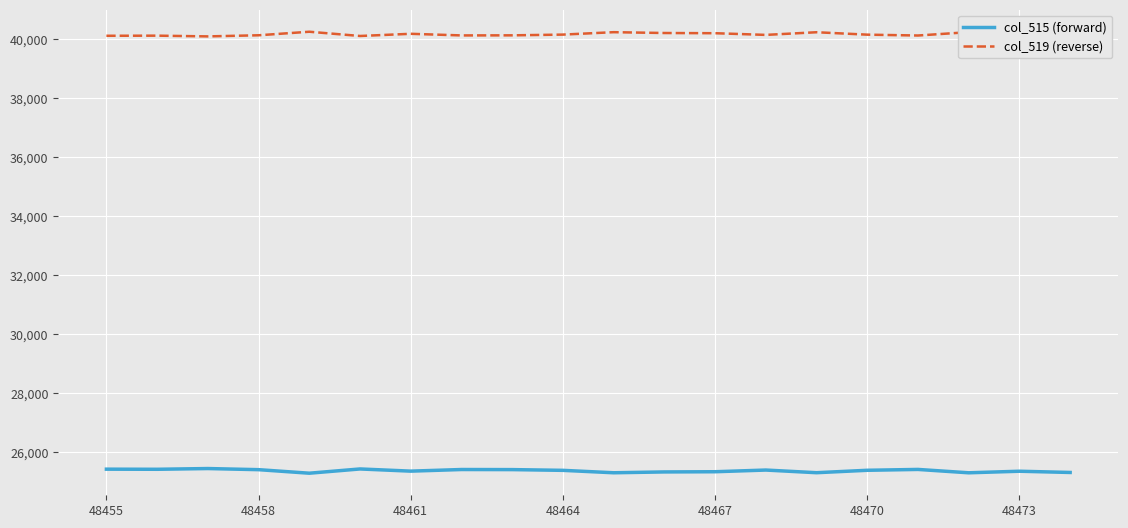

How many values in the col_519 (reverse) series are below 40157?

10